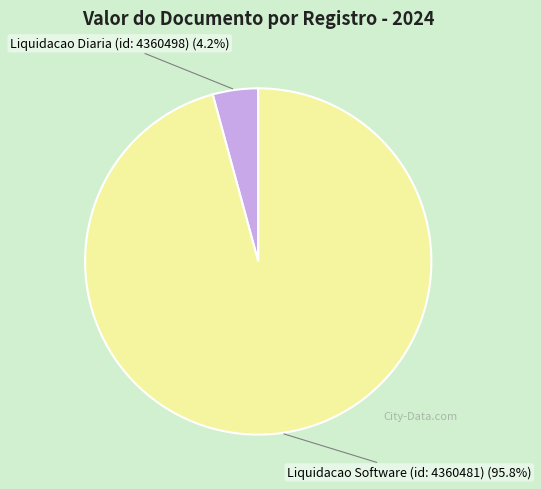

Is there a majority slice in this chart?

Yes